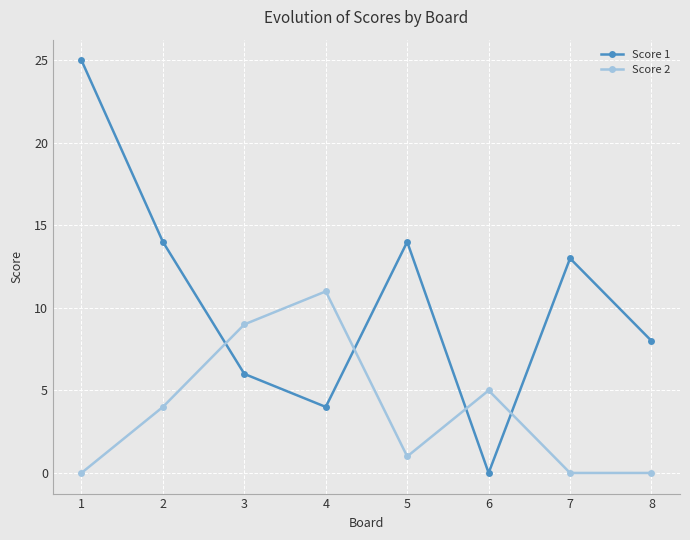

True or false: Score 2 has more than 2 interior local peaks.

False